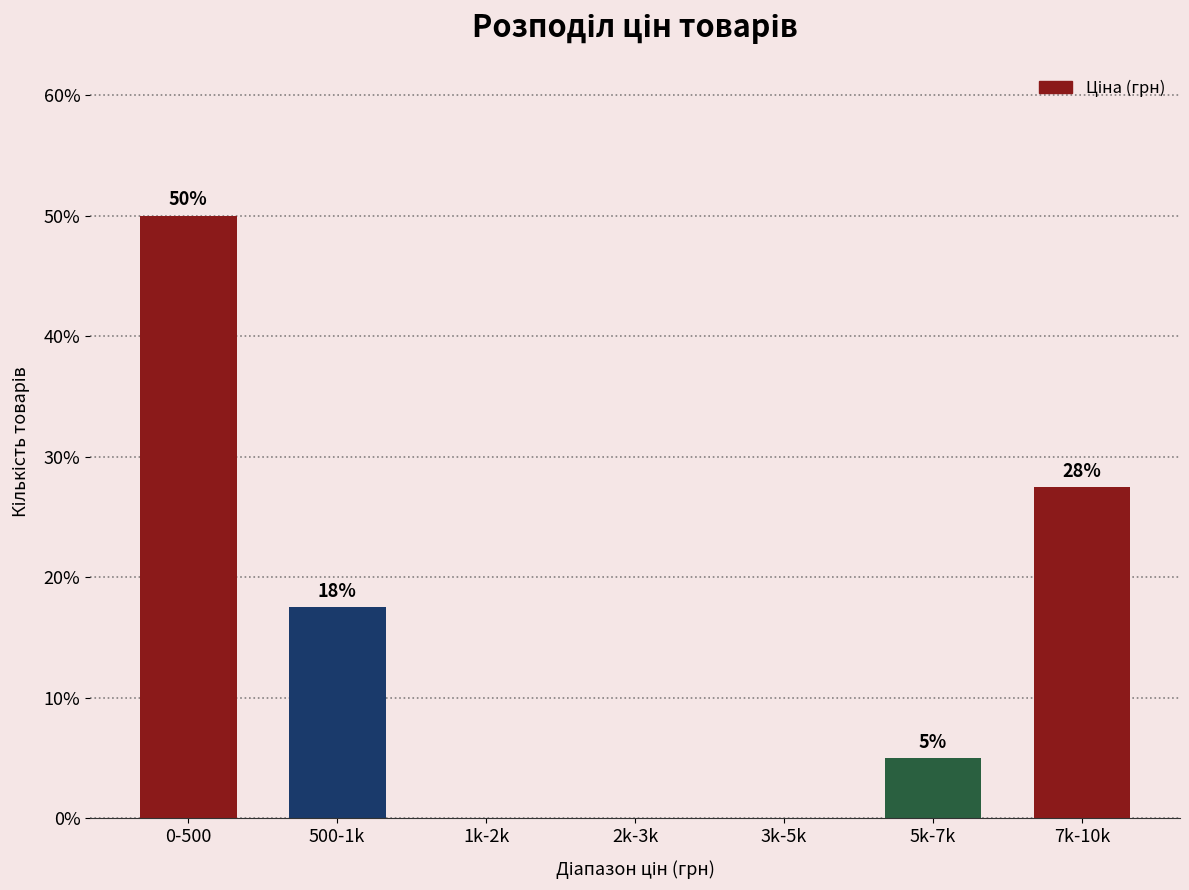

True or false: the data shows 0.0 at 3k-5k.

True